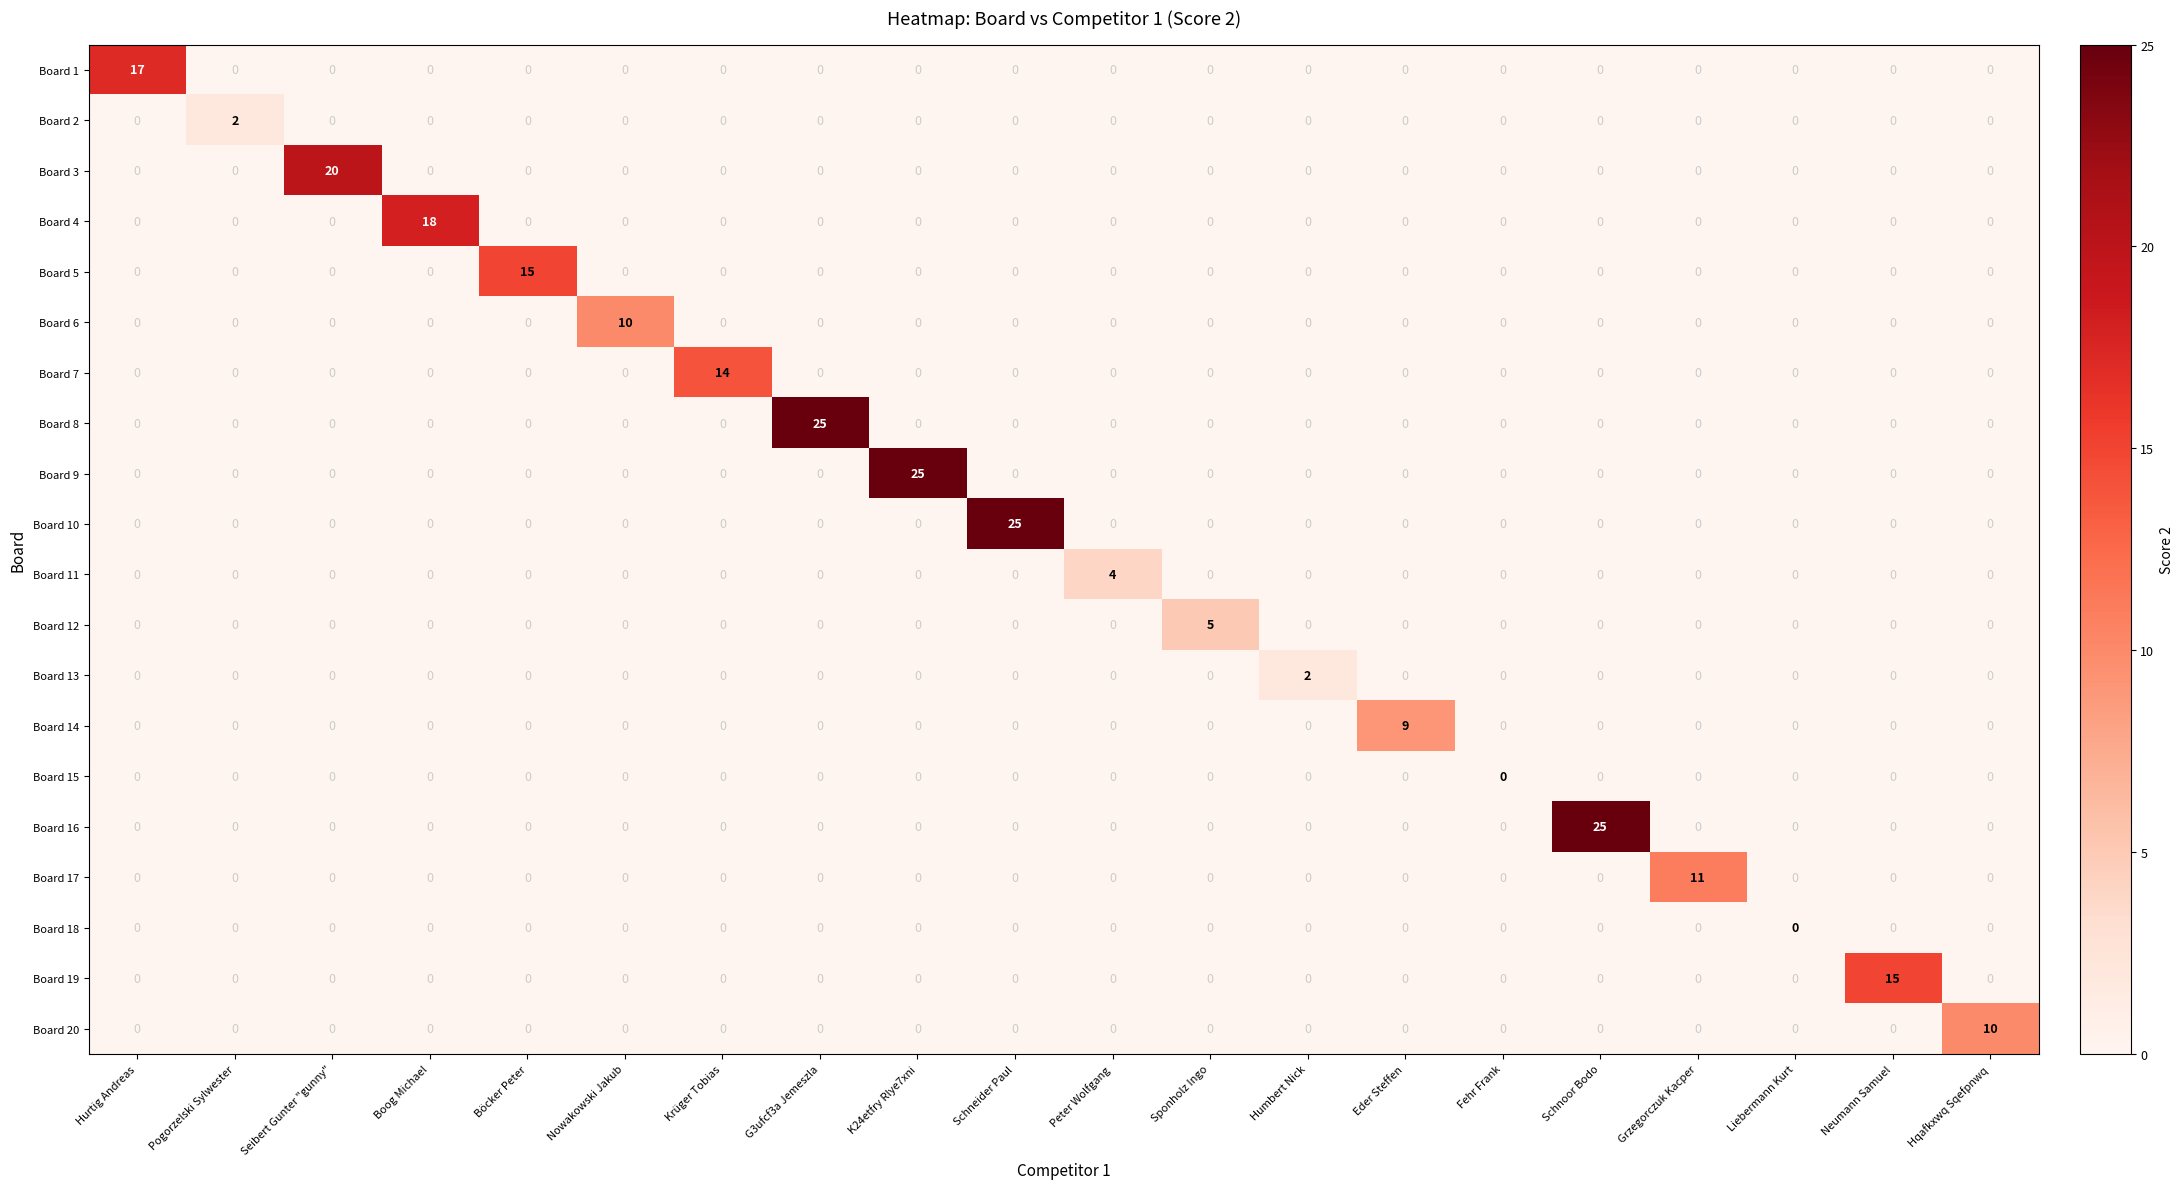

The Board 20 series shows 0 at Hurtig Andreas. True or false?

True